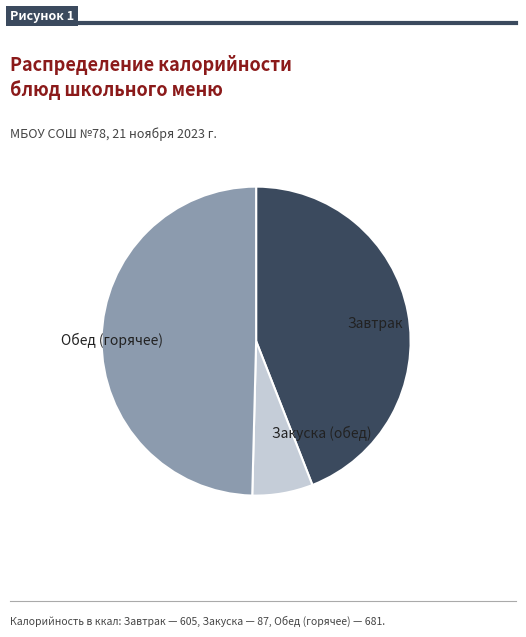

Is it true that Обед (горячее) is 50% of the pie?

True